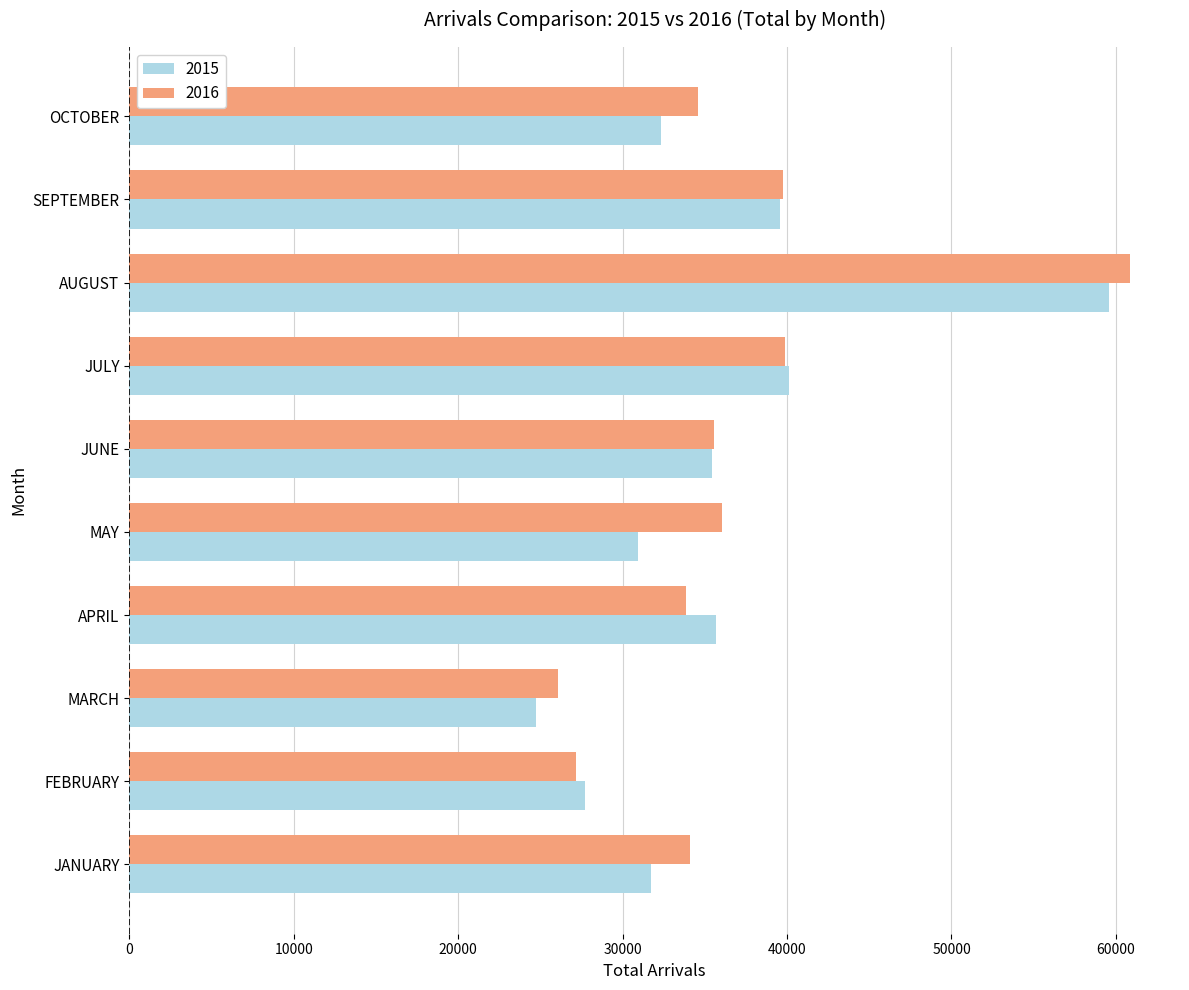

Which series has the largest total across all categories?

2016